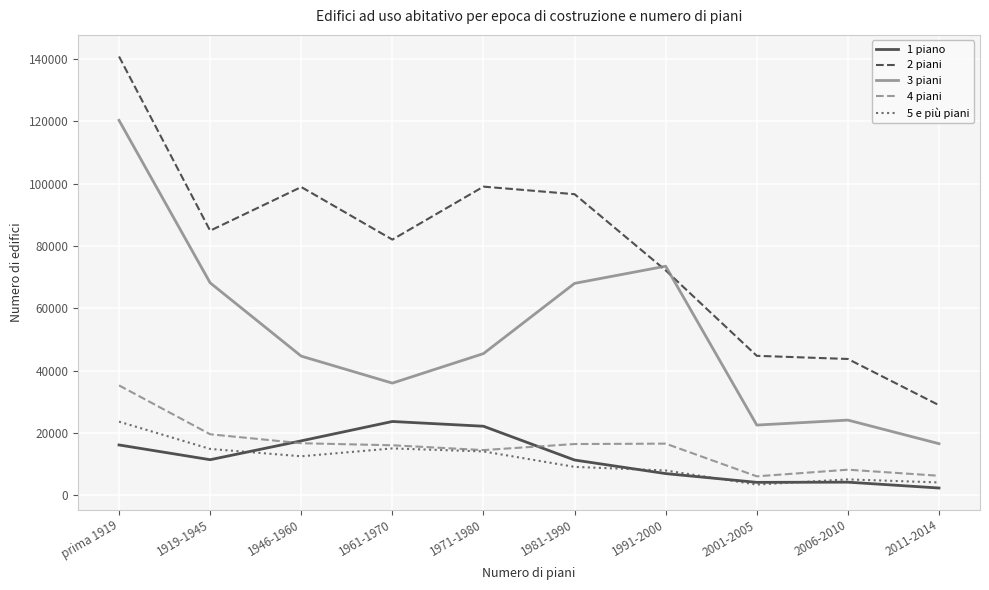

Does the chart have visible grid lines?

Yes